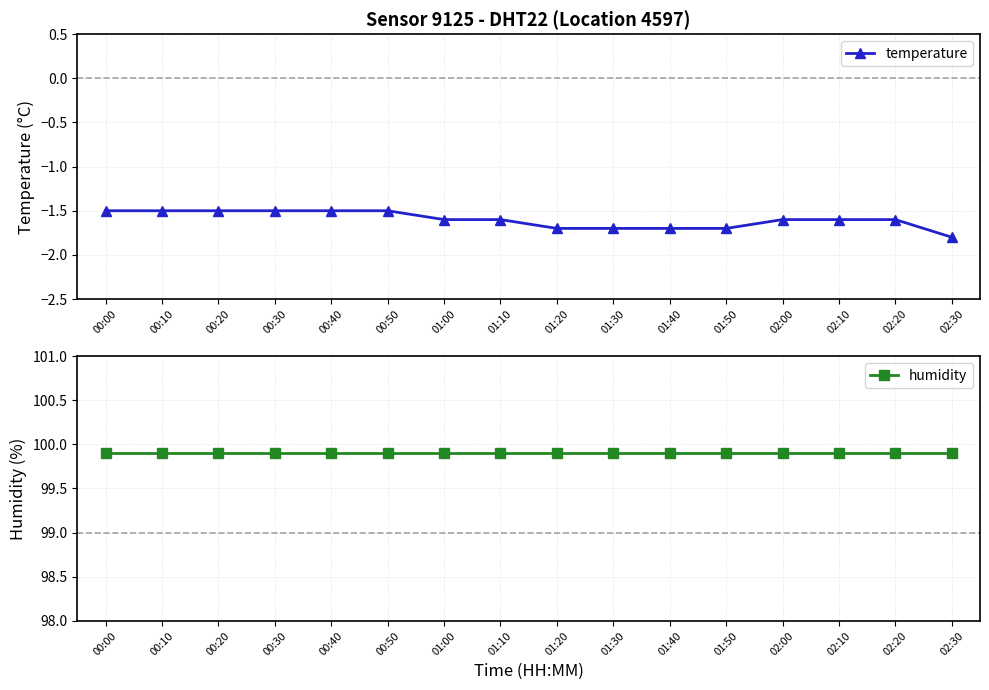

What is the sum of the humidity values at 01:10 and 00:30?

199.8